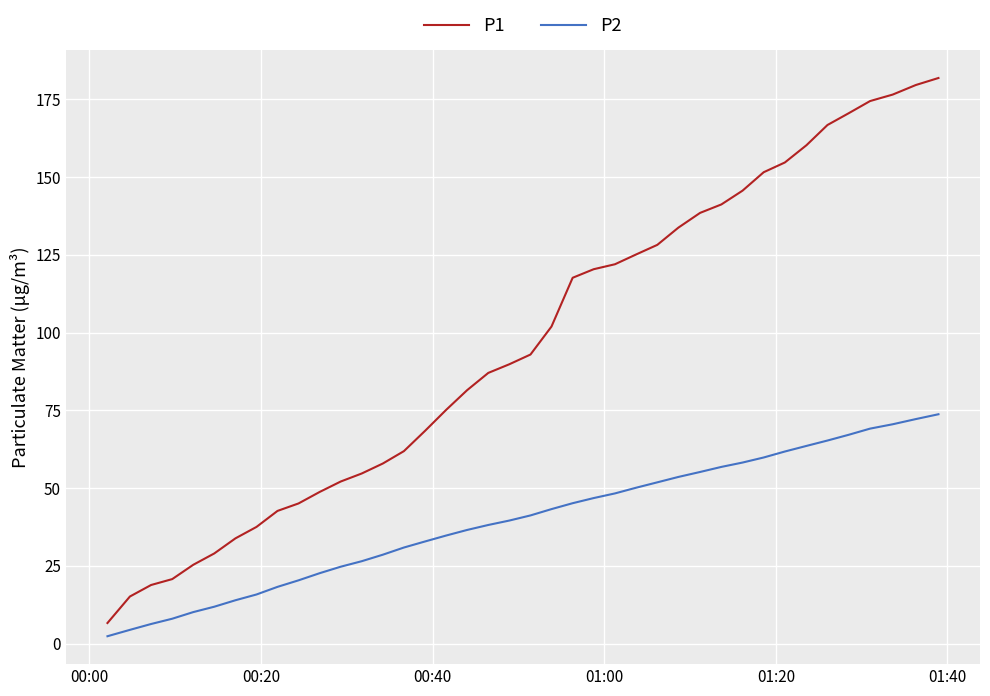

Which series has the largest range (max minus min)?

P1